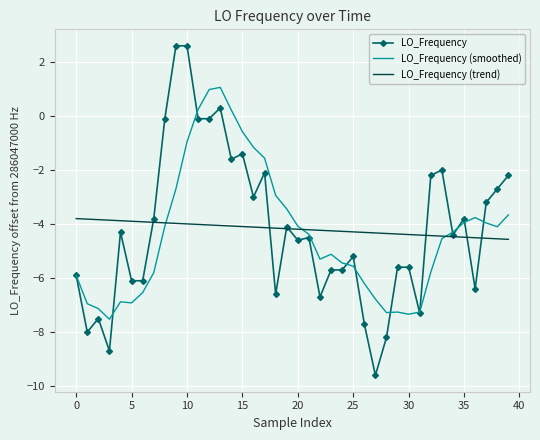

What is the maximum value shown in the chart?

2.6